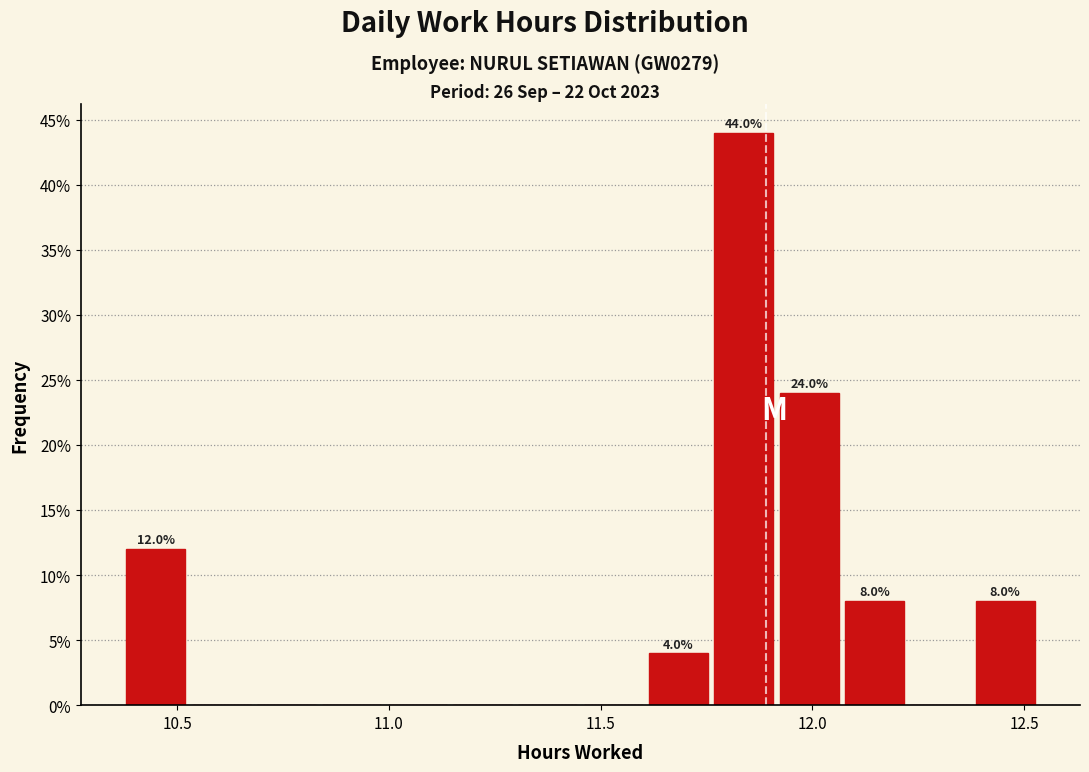

Read against the x-axis, roughly where is the centre of the tallest bar?

11.85